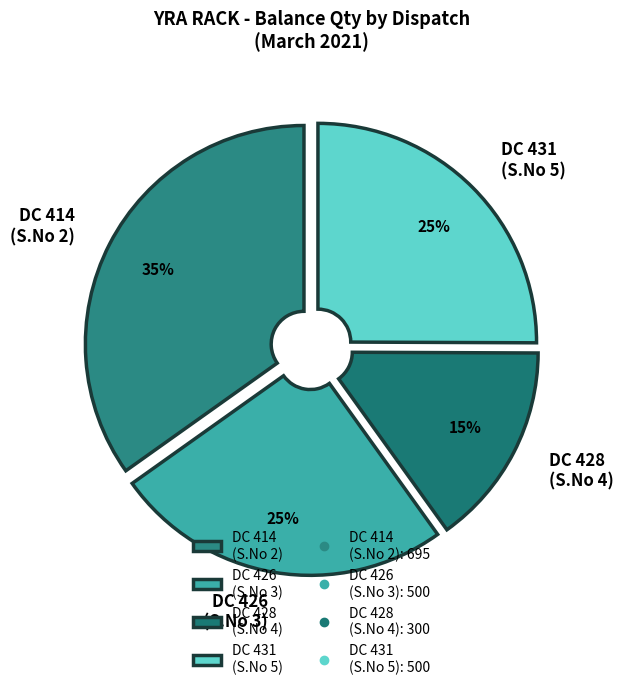

How many segments does this pie chart have?

4